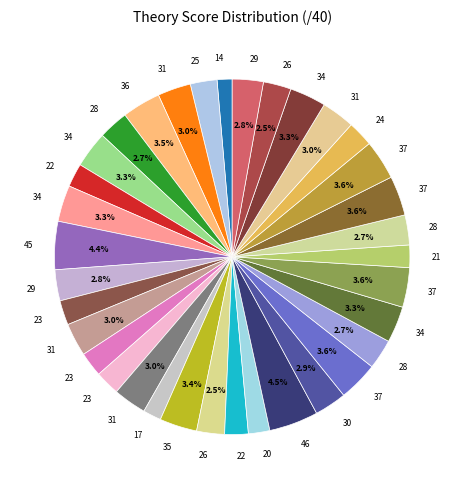

To the nearest percent, what is the average slice percentage?

3%